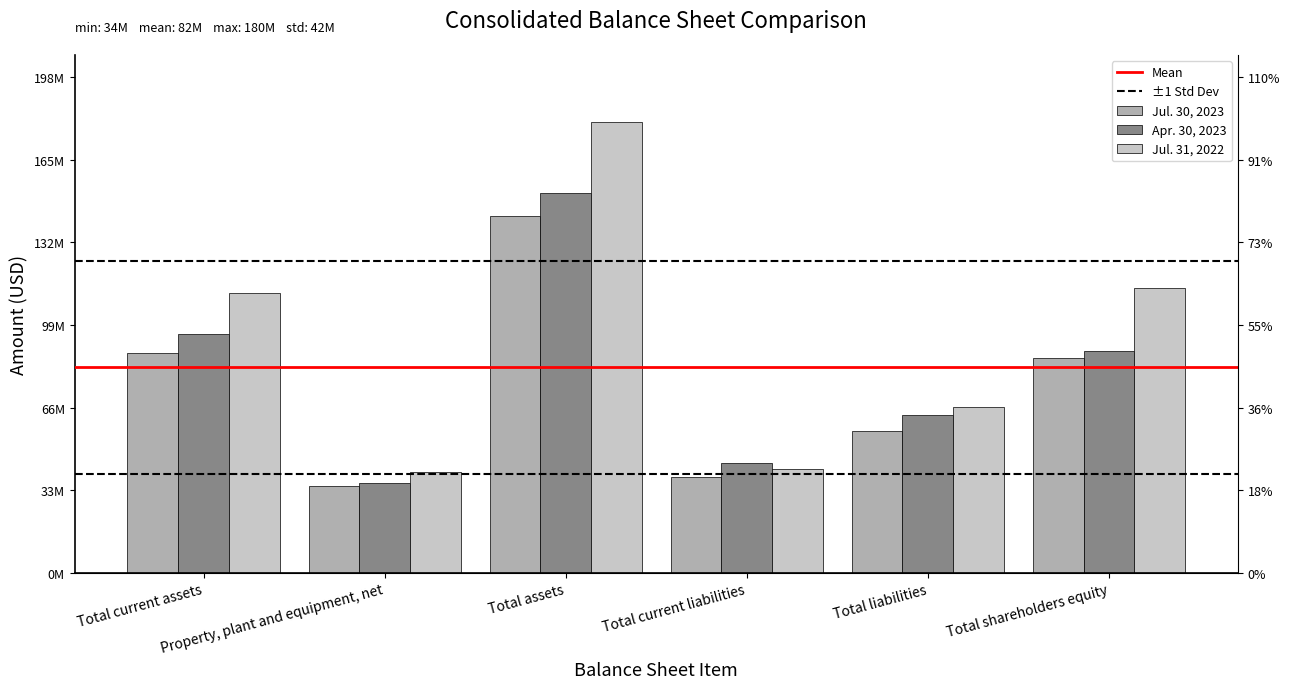

What is the sum of all Jul. 31, 2022 values?

555225000